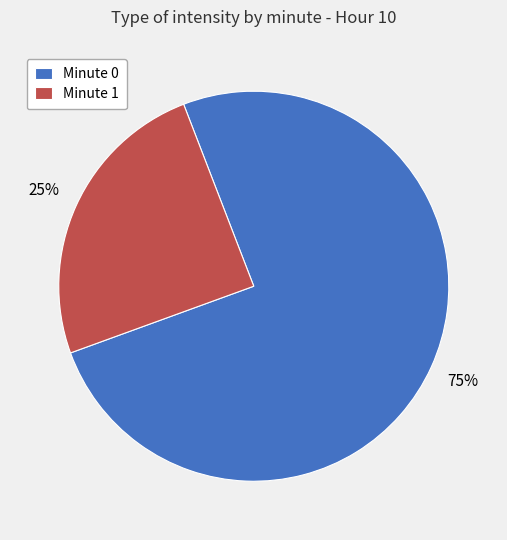

Is it true that Minute 0 is 65% of the pie?

False